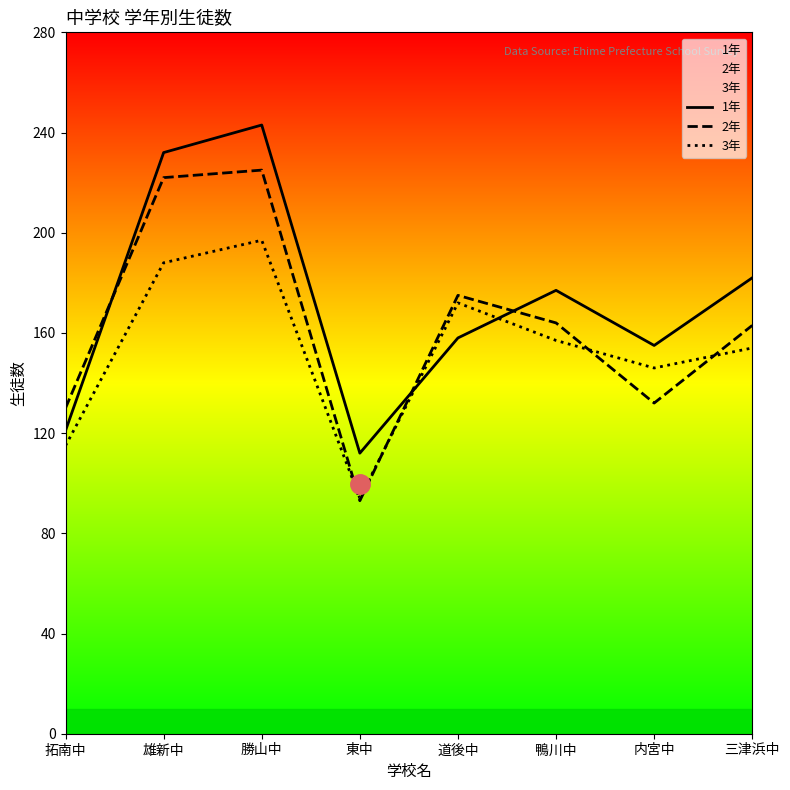

What are all the series names shown in the legend?

1年, 2年, 3年